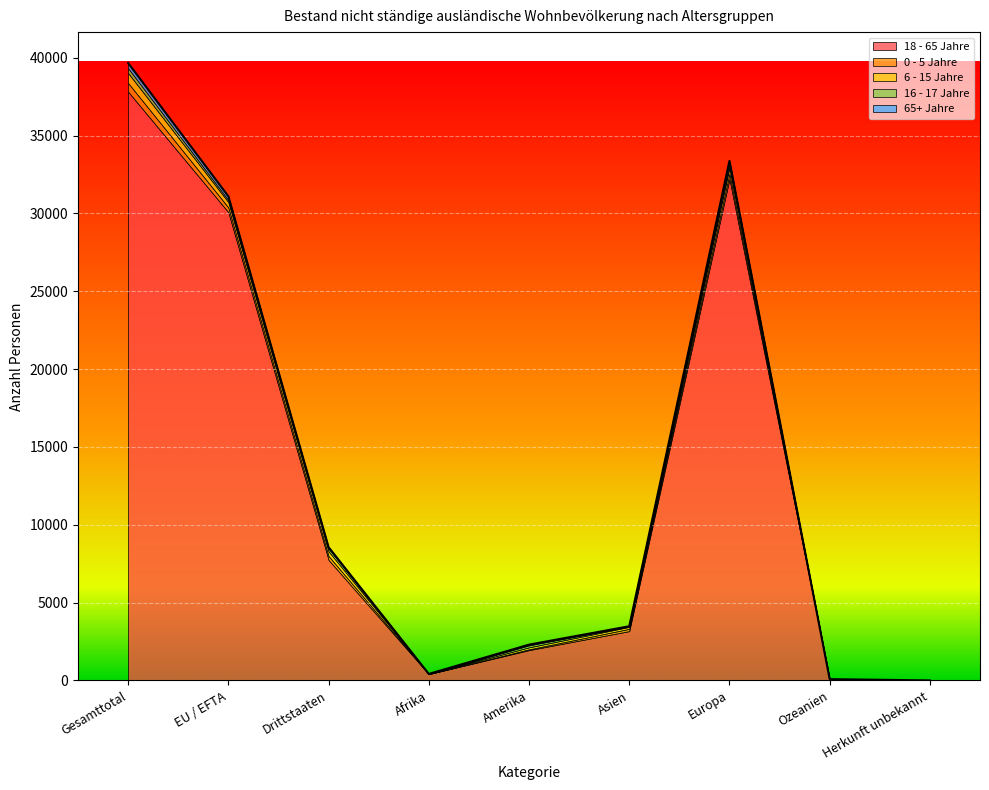

How many data points in 65+ Jahre are less than 44?

4